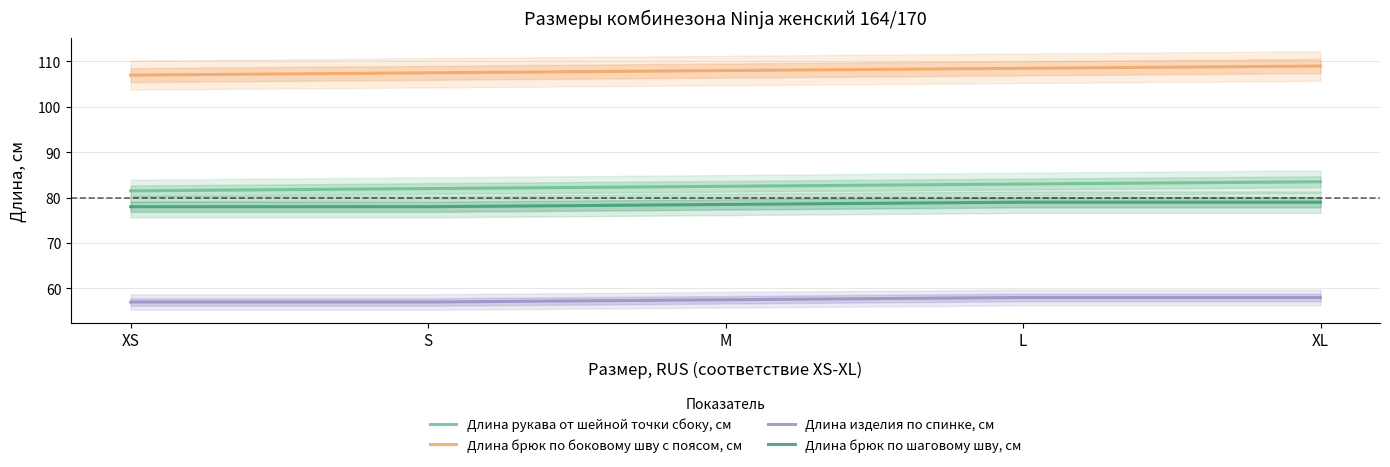

Rank the series by their maximum value, from lowest to highest.

Длина изделия по спинке, см, Длина брюк по шаговому шву, см, Длина рукава от шейной точки сбоку, см, Длина брюк по боковому шву с поясом, см